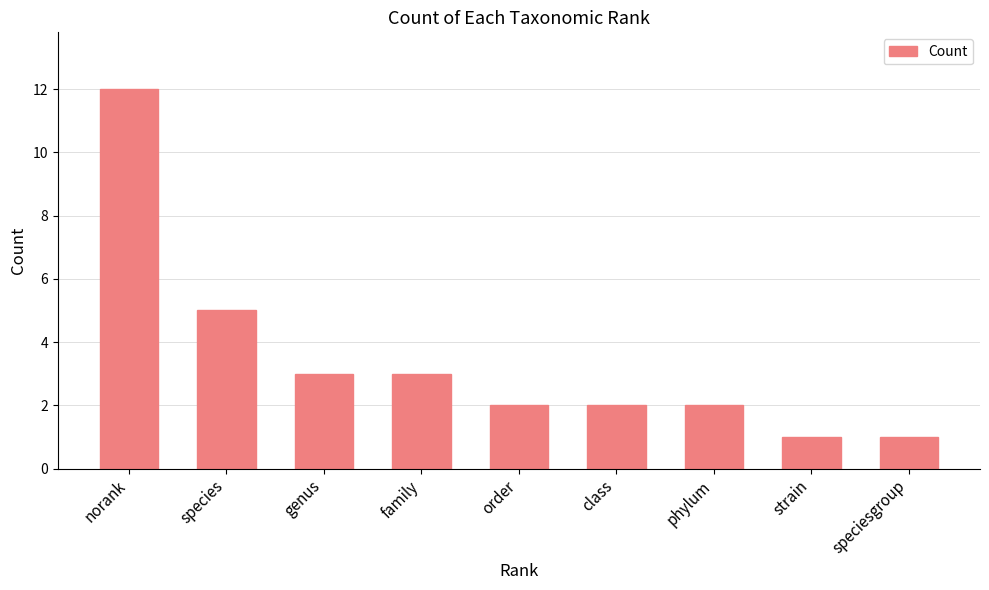

What is the change in value from norank to phylum?

-10